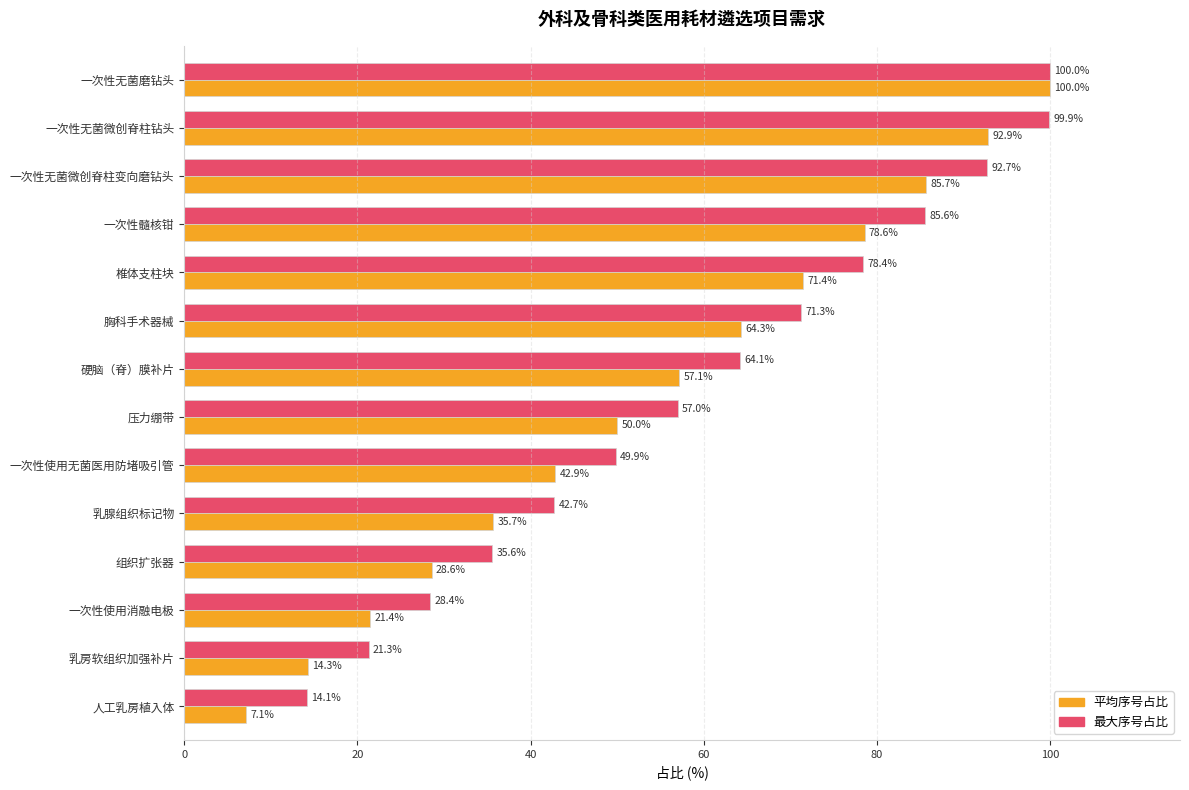

What is the difference between the highest and lowest values at 一次性髓核钳?

7.0